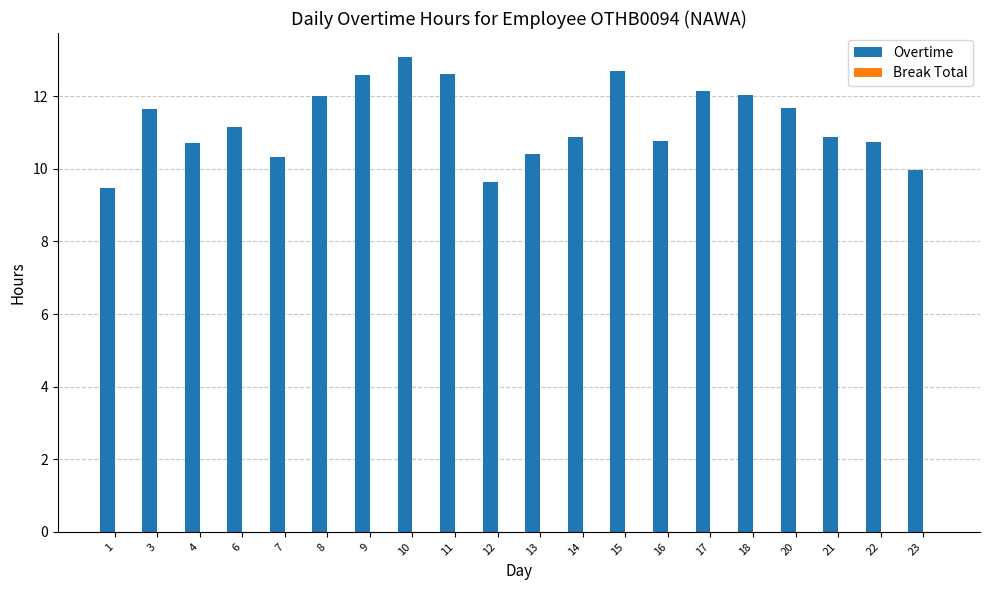

The chart shows a value of 5.9 at 1. True or false?

False